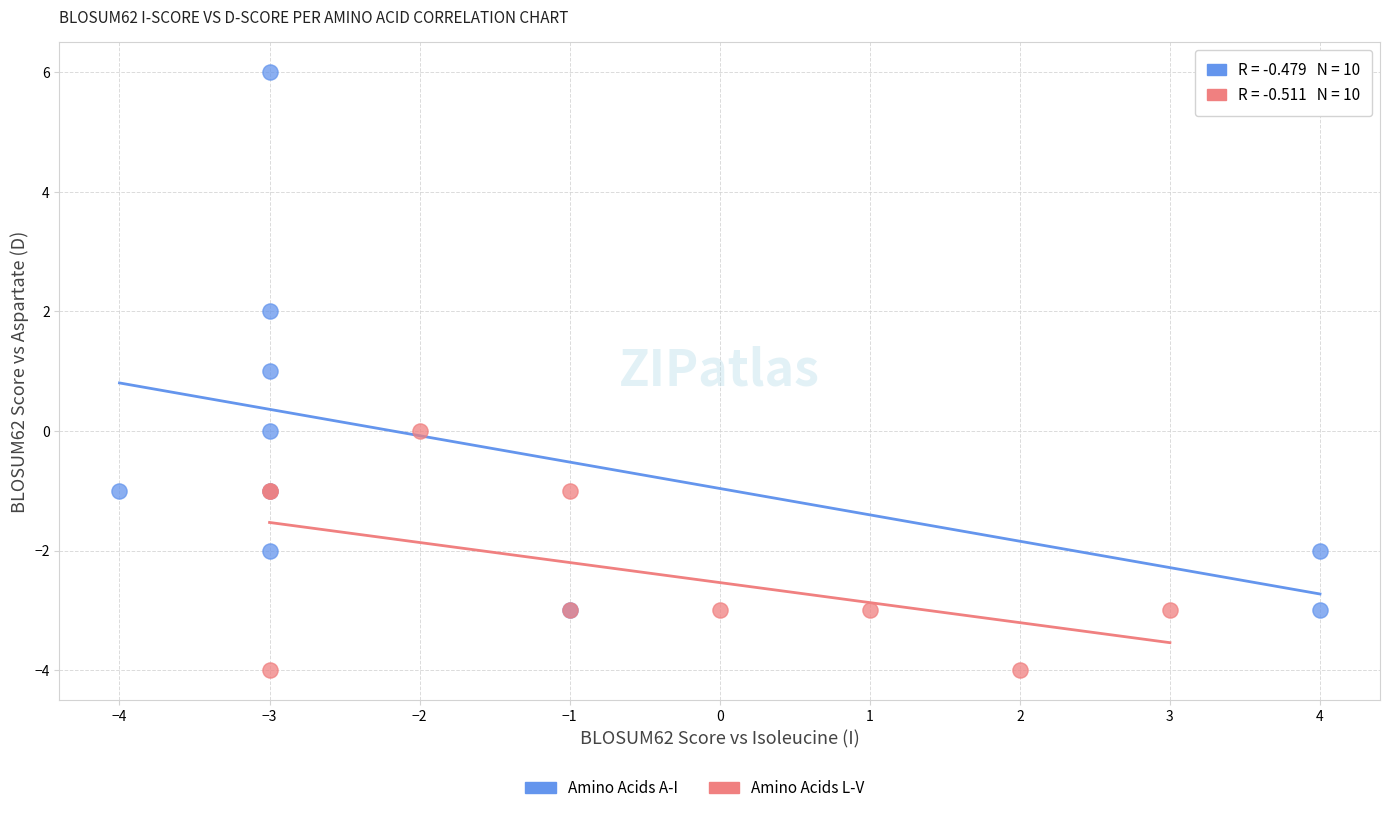

Which series has the largest Y range (max minus min)?

Amino Acids A-I